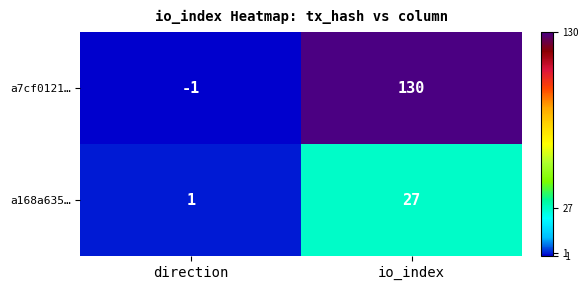

Which series has the largest total across all categories?

a7cf0121…